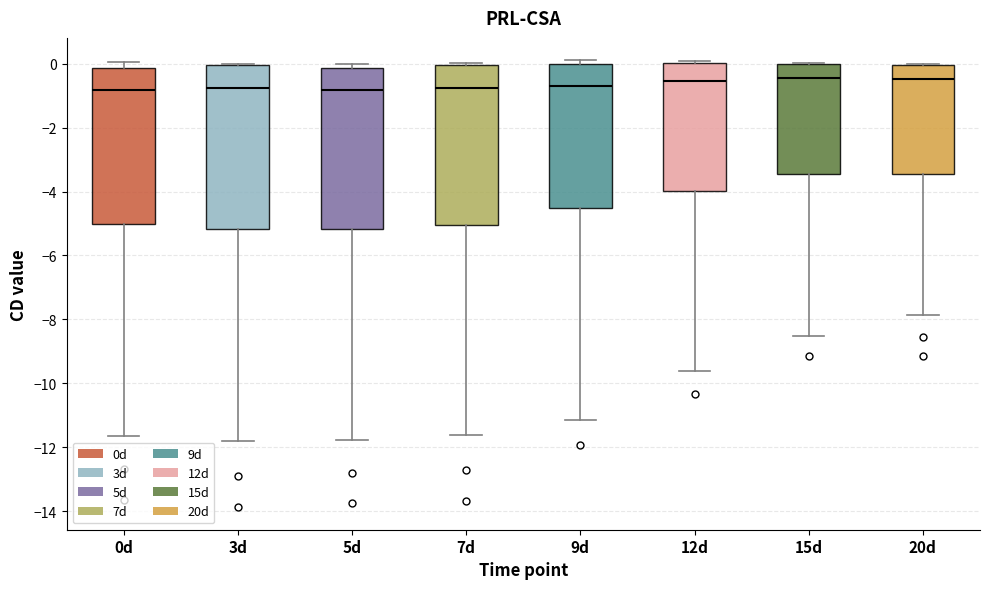

Reading left to right, read every box against the y-axis: the position of its median line, the range the box covers, and the ends of its whiskers. The values are not printed on the chart, so give them approximately, as read against the axis.

0d: median -0.8, box -5.0 to -0.2, whiskers -11.6 to 0.0
3d: median -0.8, box -5.2 to 0.0, whiskers -11.8 to 0.0
5d: median -0.8, box -5.2 to -0.2, whiskers -11.8 to 0.0
7d: median -0.8, box -5.0 to 0.0, whiskers -11.6 to 0.0
9d: median -0.8, box -4.6 to 0.0, whiskers -11.2 to 0.2
12d: median -0.6, box -4.0 to 0.0, whiskers -9.6 to 0.0
15d: median -0.4, box -3.4 to 0.0, whiskers -8.6 to 0.0
20d: median -0.4, box -3.4 to 0.0, whiskers -7.8 to 0.0